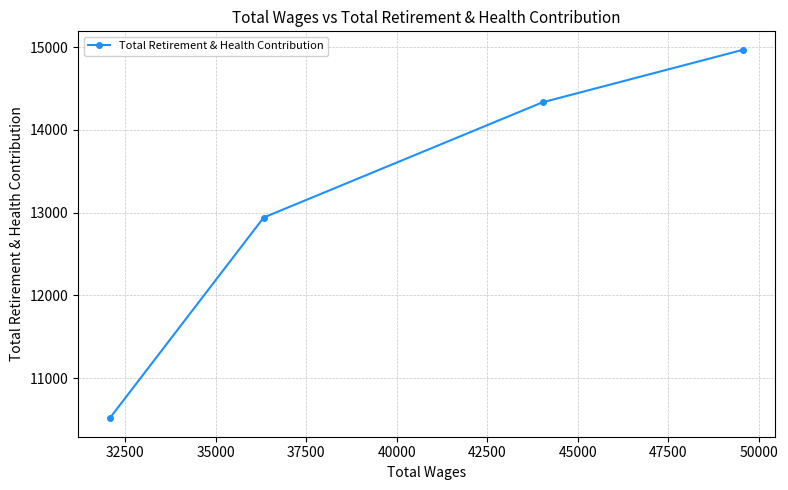

What is the value of the 2nd point from the left?

12940